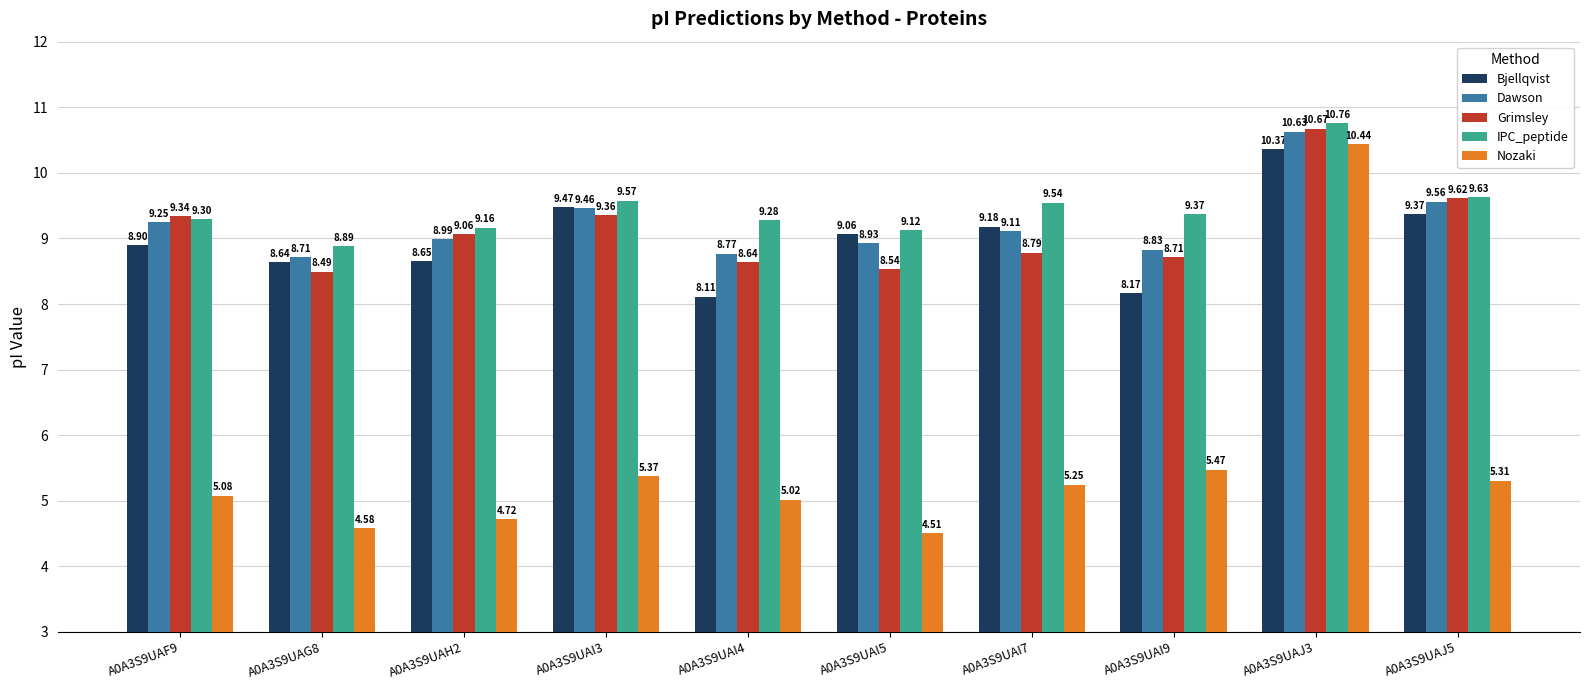

Is the value of Dawson at A0A3S9UAJ5 greater than the value of IPC_peptide at A0A3S9UAH2?

Yes